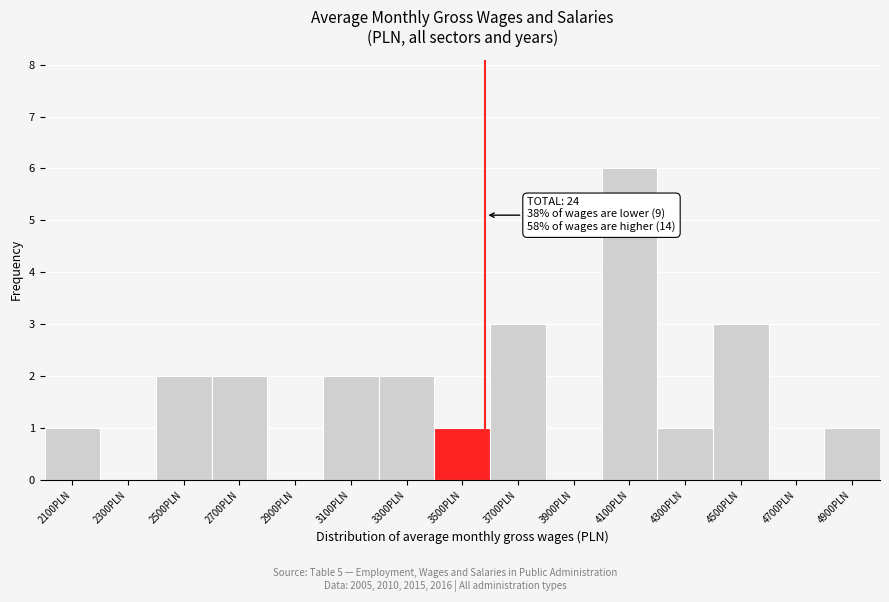

Over which range of the x-axis is the bar tallest?

4000 to 4200